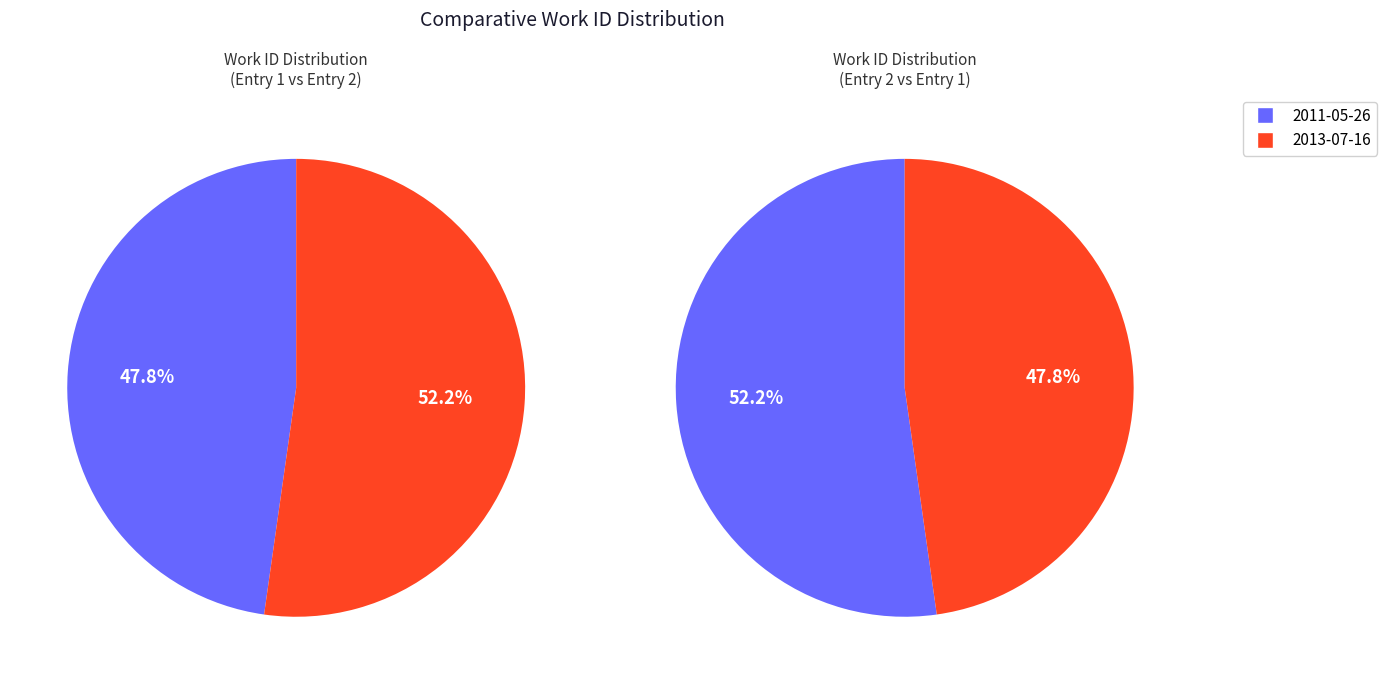

Which category has the smallest portion of the pie?

2011-05-26